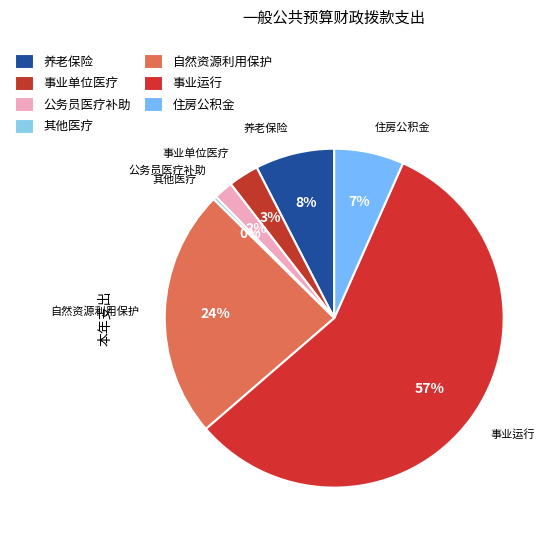

What percentage do 公务员医疗补助 and 事业单位医疗 together represent?

4.7%